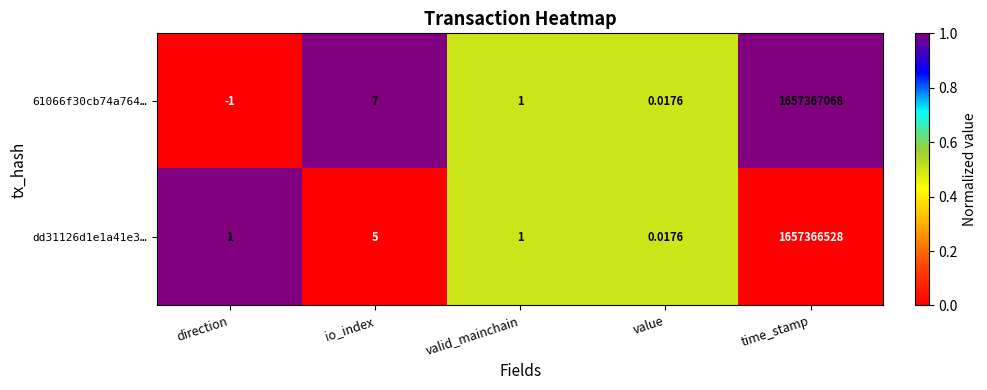

Rank the series by their maximum value, from lowest to highest.

dd31126d1e1a41e3…, 61066f30cb74a764…